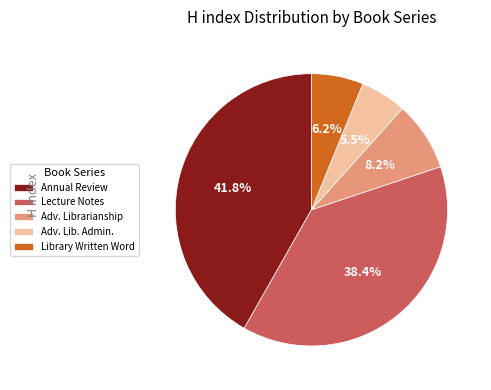

Is there any slice that represents more than half of the pie?

No